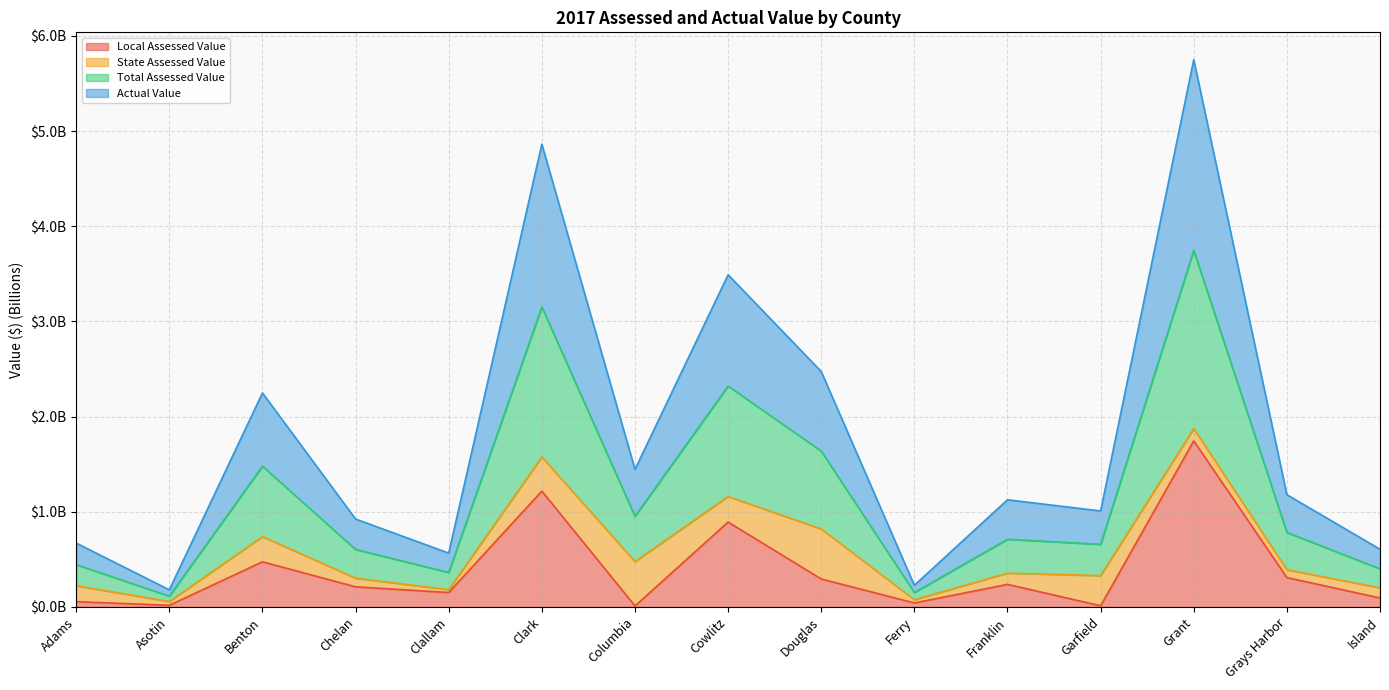

How many interior local valleys does the Local Assessed Value series have?

5